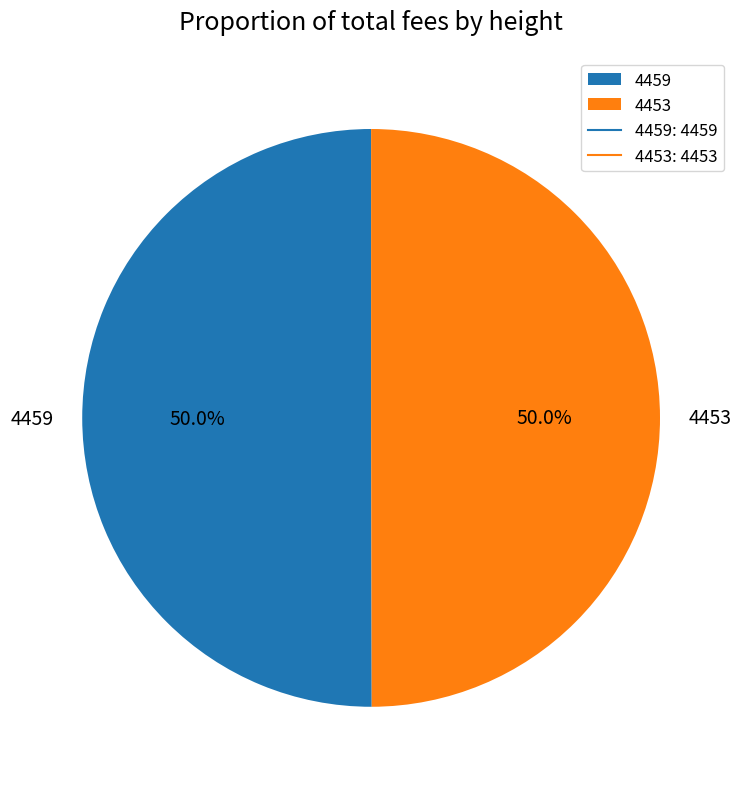

Count the number of slices in the pie.

2